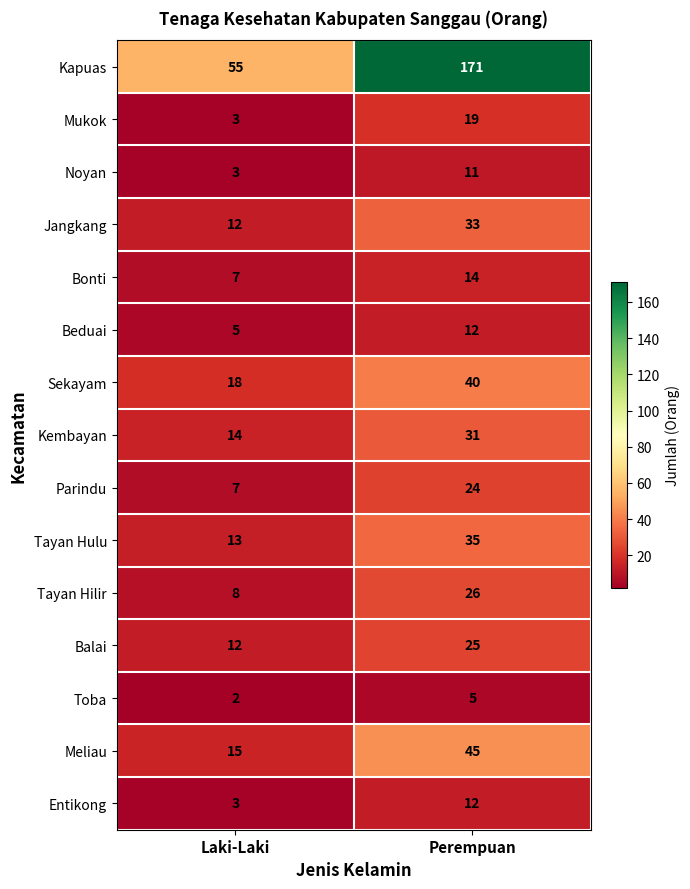

At which category does the chart reach its peak across all series?

Perempuan